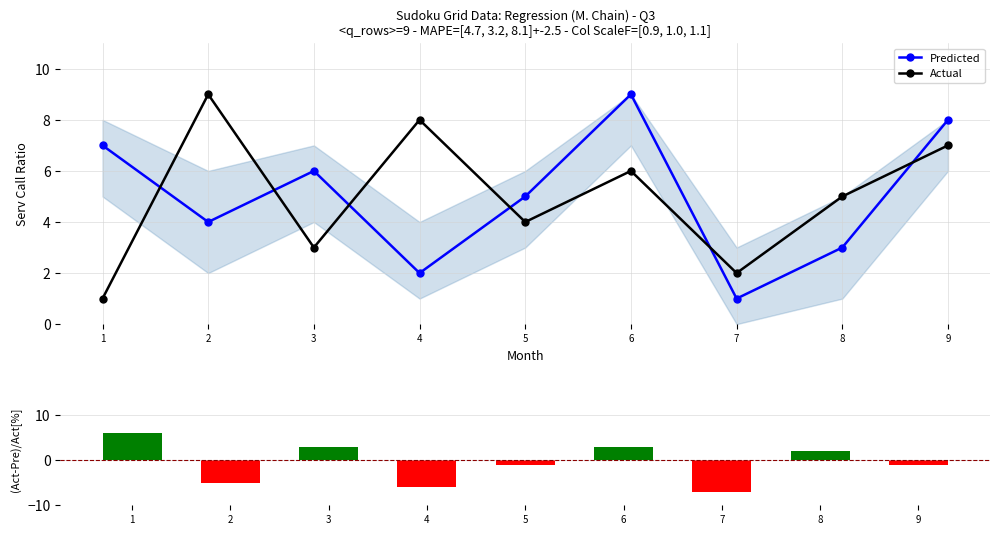

Which series has the largest range (max minus min)?

(Act-Pre)/Act[%]